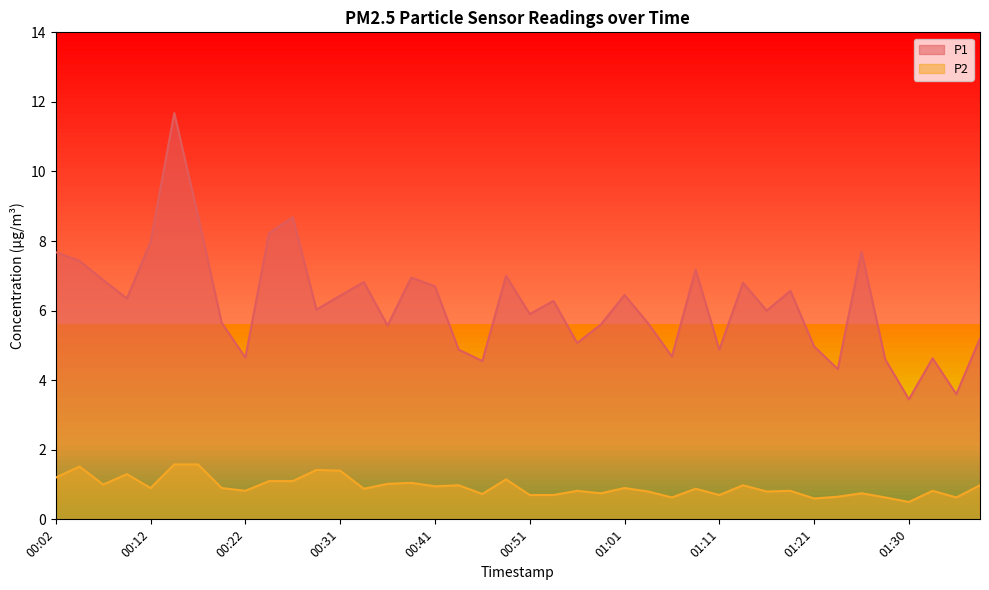

Which series has the largest total across all categories?

P1